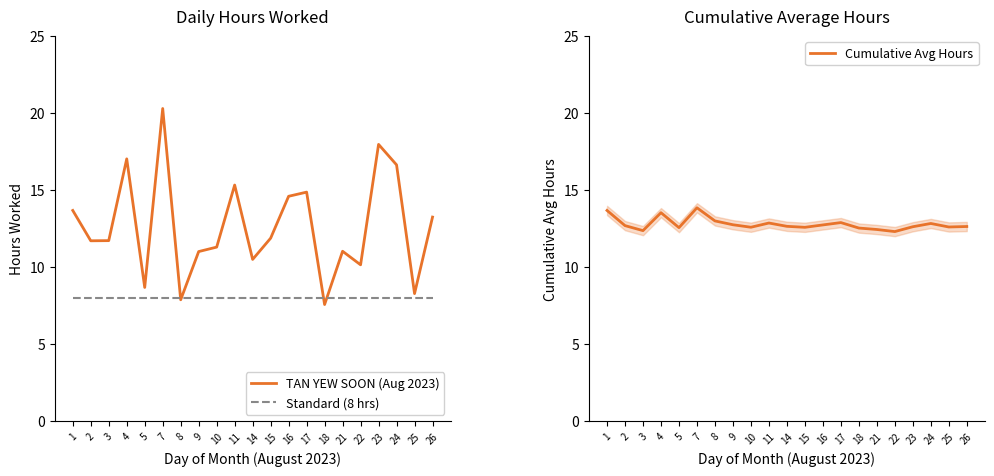

Where is the data nearest to the value 13?

26